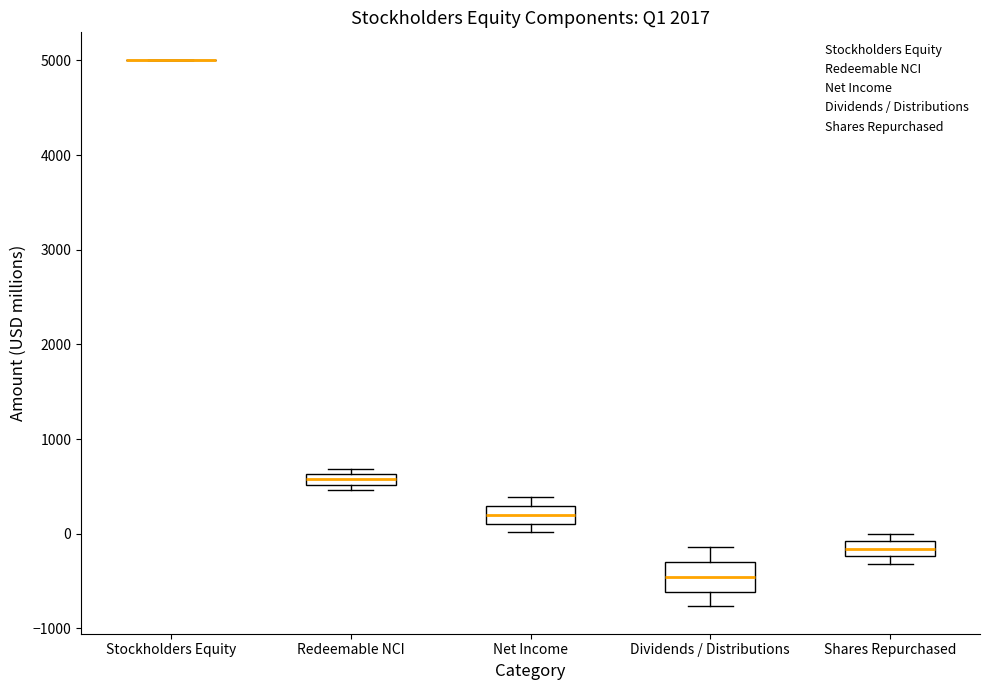

Where does the median line of the box for Net Income sit on the y-axis? The values are not printed on the chart, so give them approximately, as read against the axis.

200